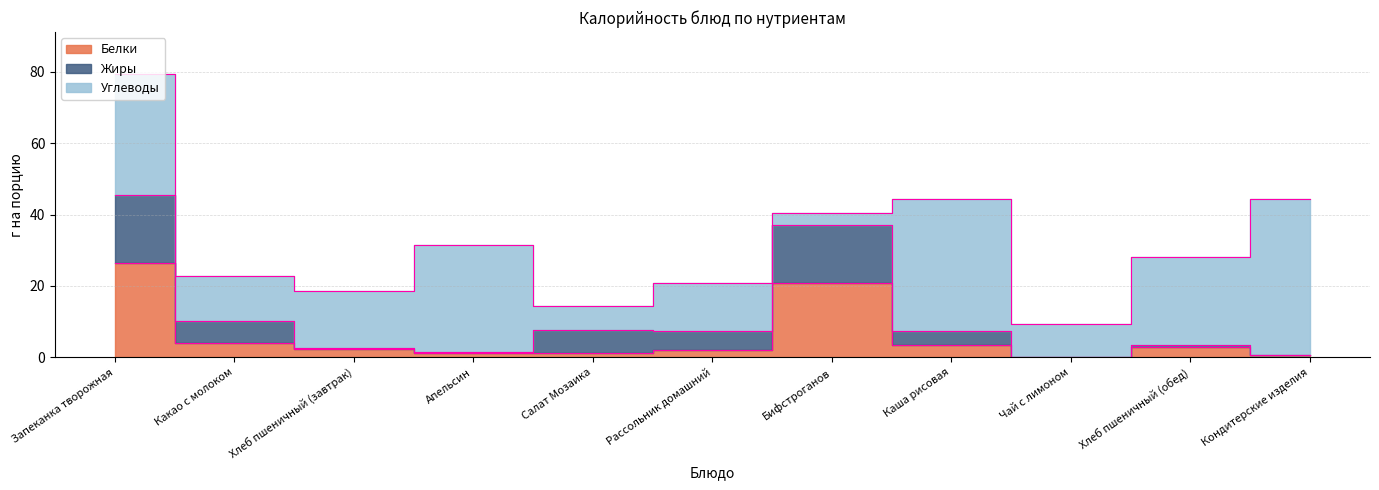

What is the total value across all series at Хлеб пшеничный (обед)?

28.1